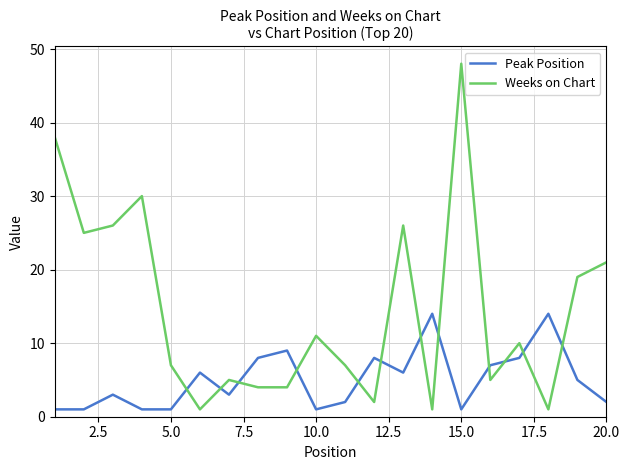

What is the highest value of the Peak Position series?

14